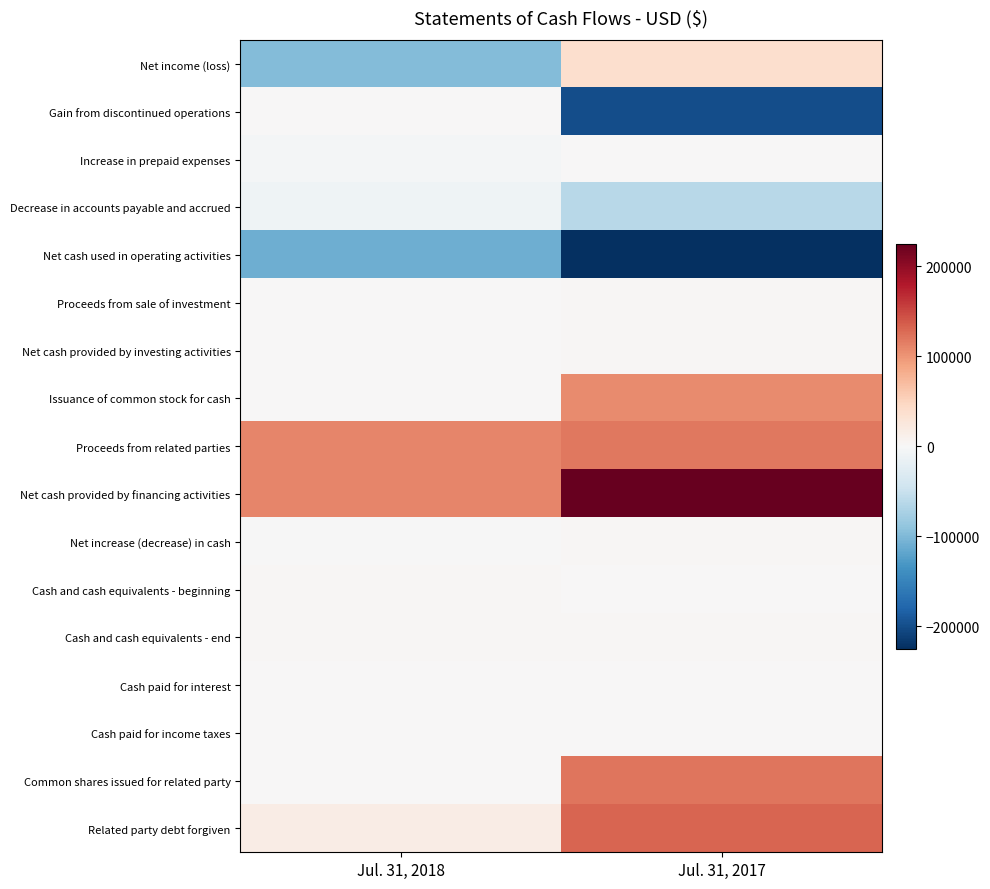

List the series in order of their peak value, lowest first.

Net cash used in operating activities, Decrease in accounts payable and accrued, Gain from discontinued operations, Increase in prepaid expenses, Cash paid for interest, Cash paid for income taxes, Proceeds from sale of investment, Net cash provided by investing activities, Net increase (decrease) in cash, Cash and cash equivalents - beginning, Cash and cash equivalents - end, Net income (loss), Issuance of common stock for cash, Proceeds from related parties, Common shares issued for related party, Related party debt forgiven, Net cash provided by financing activities